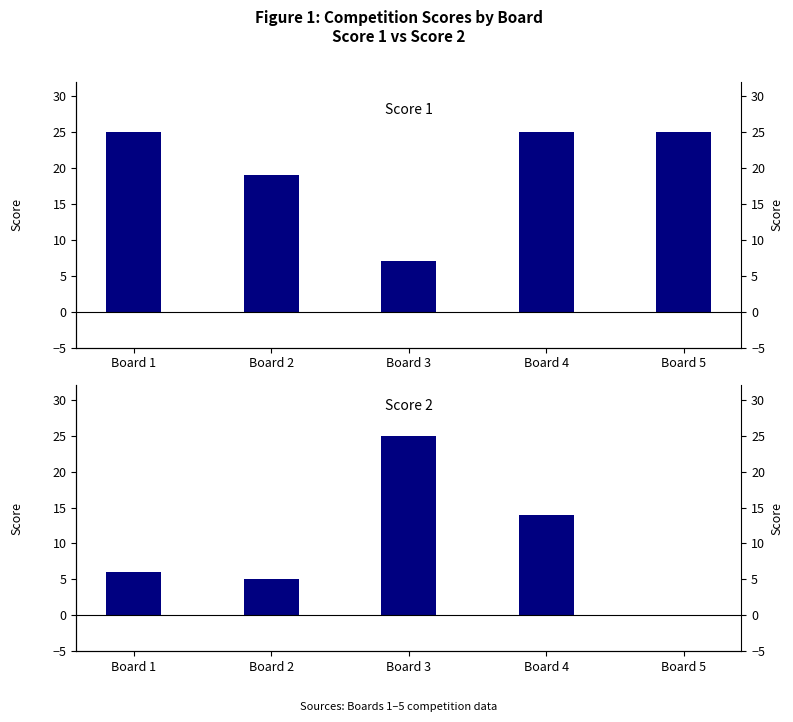

Is the value of Score 2 at Board 5 greater than the value of Score 1 at Board 2?

No